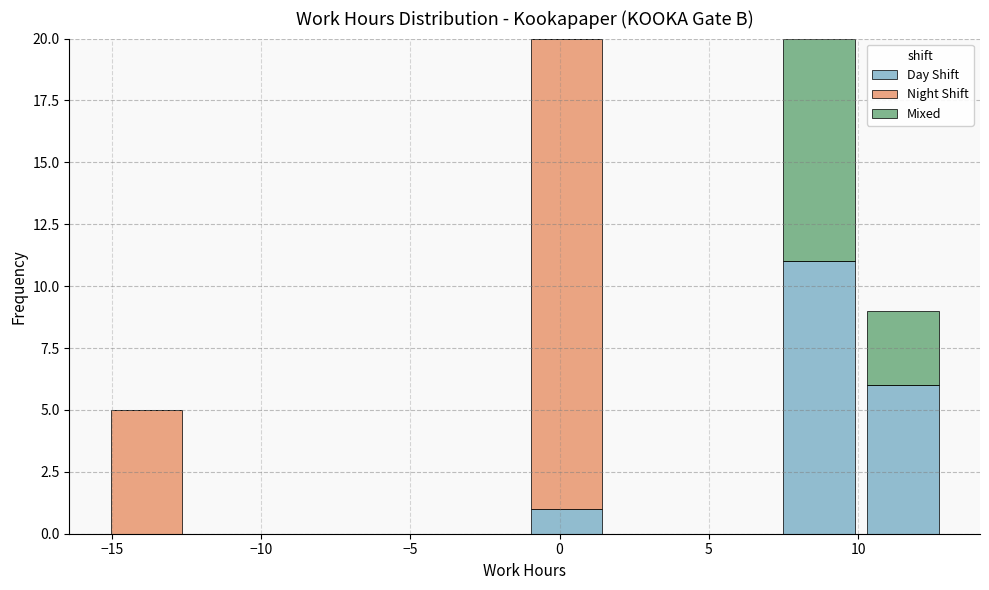

What is the total height of the stacked bar covering 10.0 to 13.0 on the x-axis? Neither the bar edges nor the heights are printed on the chart, so give them approximately, as read against the axes.

9